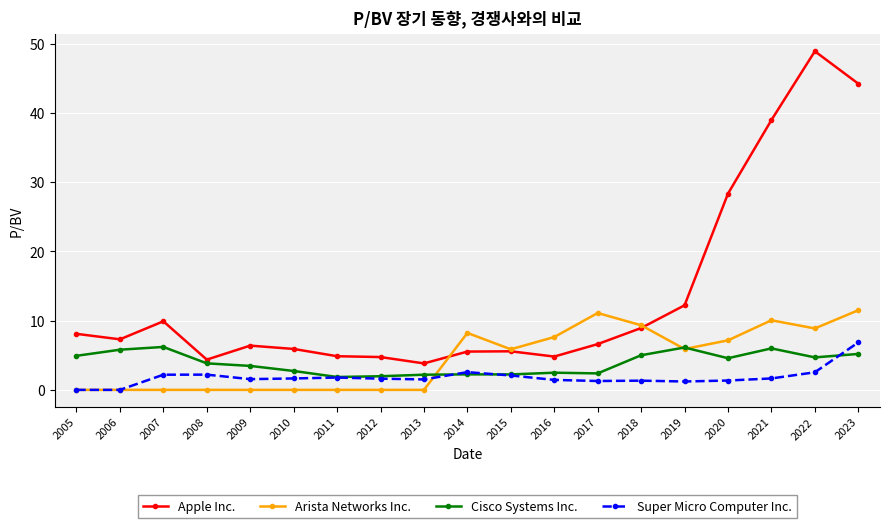

What is the total value across all series at 2009?

11.4